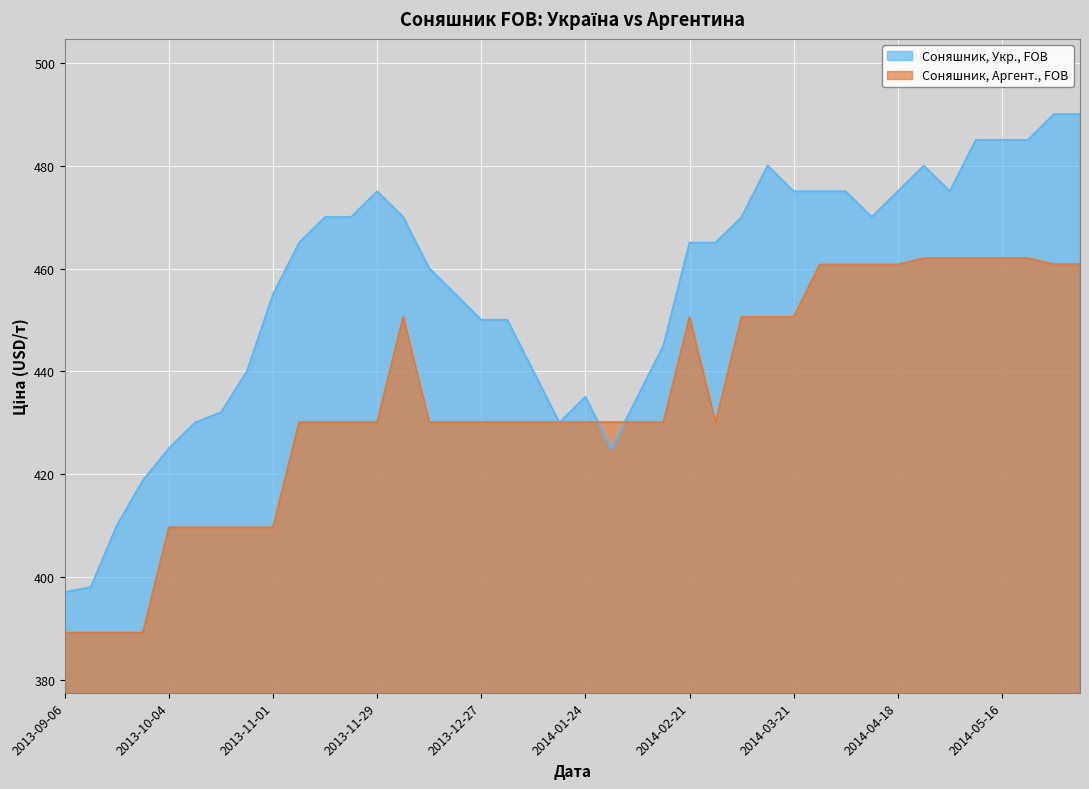

True or false: Соняшник, Аргент., FOB has a value of 430.1 at 2014-01-03.

True